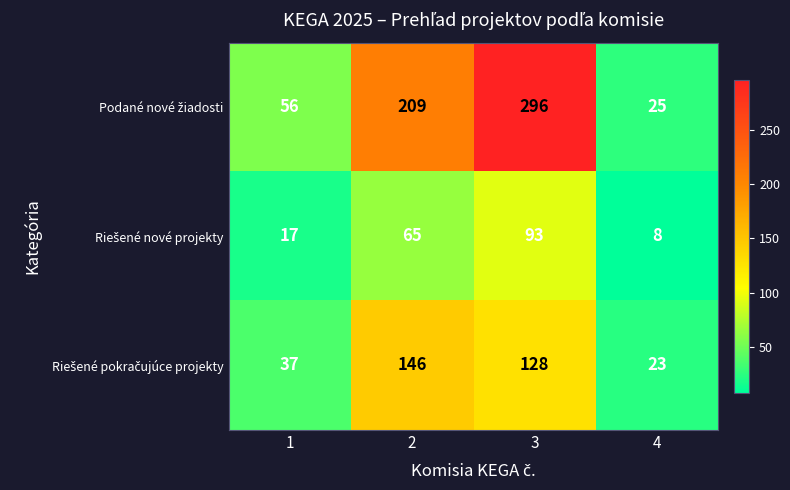

How many distinct data groups are displayed?

3